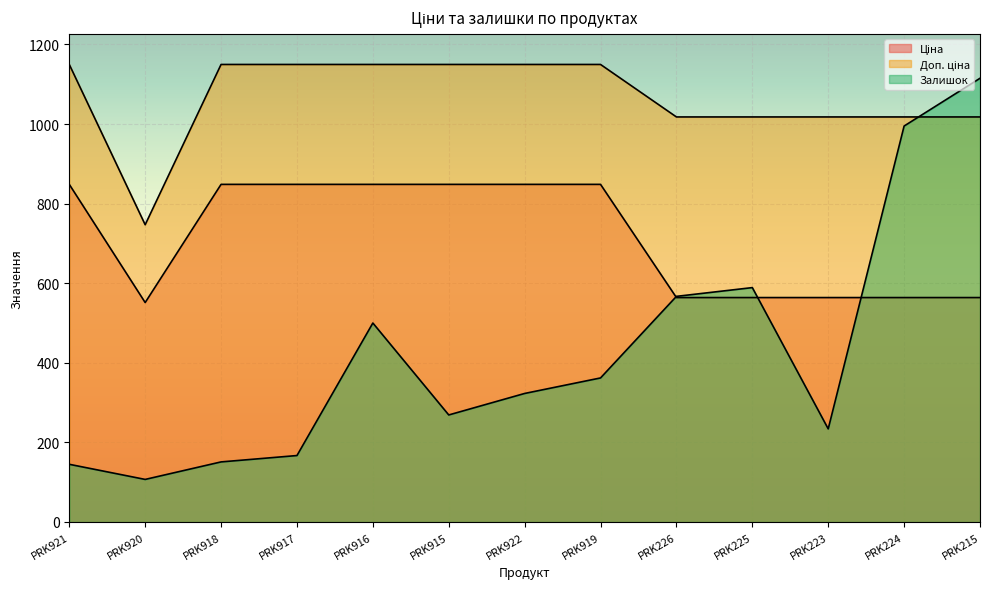

What is the difference between the maximum and second lowest values in the Залишок series?

970.0